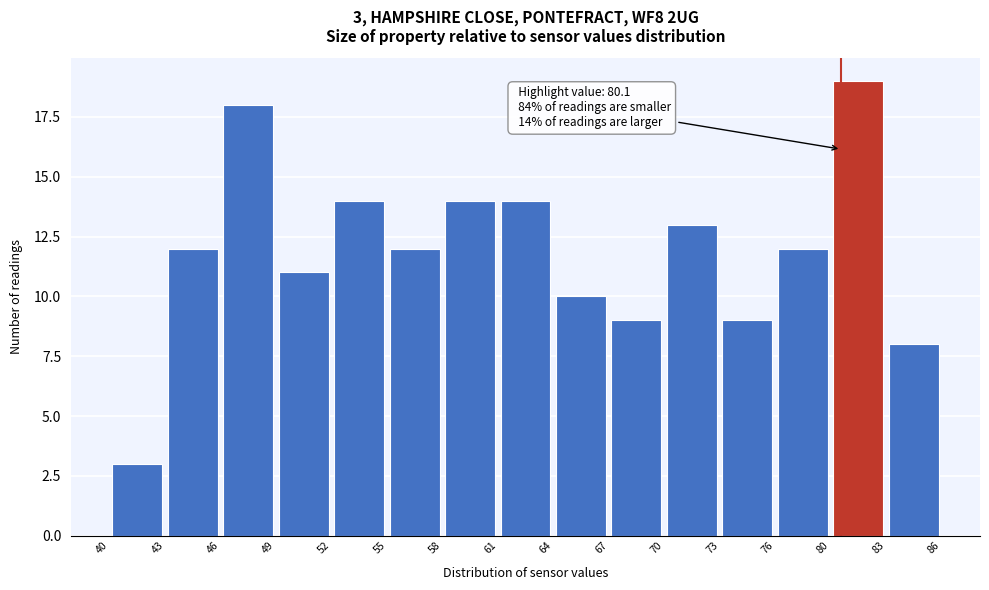

Which range on the x-axis has the tallest bar?

80 to 83